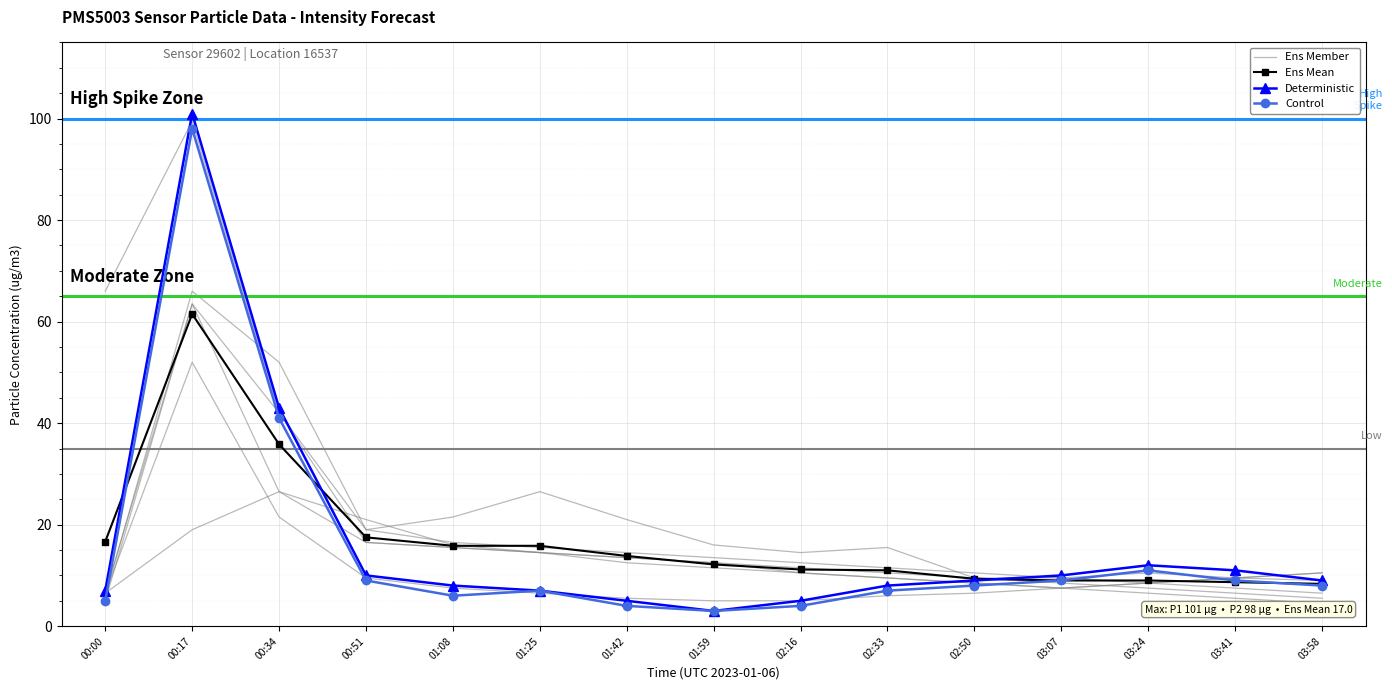

Reading left to right, what are all the values shown in this chart?

Ens Member: 6.0	66.0	52.0	19.0	21.5	26.5	21.0	16.0	14.5	15.5	9.5	9.5	10.5	9.5	9.0
Ens Mean: 16.7	61.5	35.8	17.5	15.8	15.8	13.8	12.2	11.2	11.0	9.3	9.0	9.0	8.7	8.3
Deterministic: 7.0	101.0	43.0	10.0	8.0	7.0	5.0	3.0	5.0	8.0	9.0	10.0	12.0	11.0	9.0
Control: 5.0	98.0	41.0	9.0	6.0	7.0	4.0	3.0	4.0	7.0	8.0	9.0	11.0	9.0	8.0